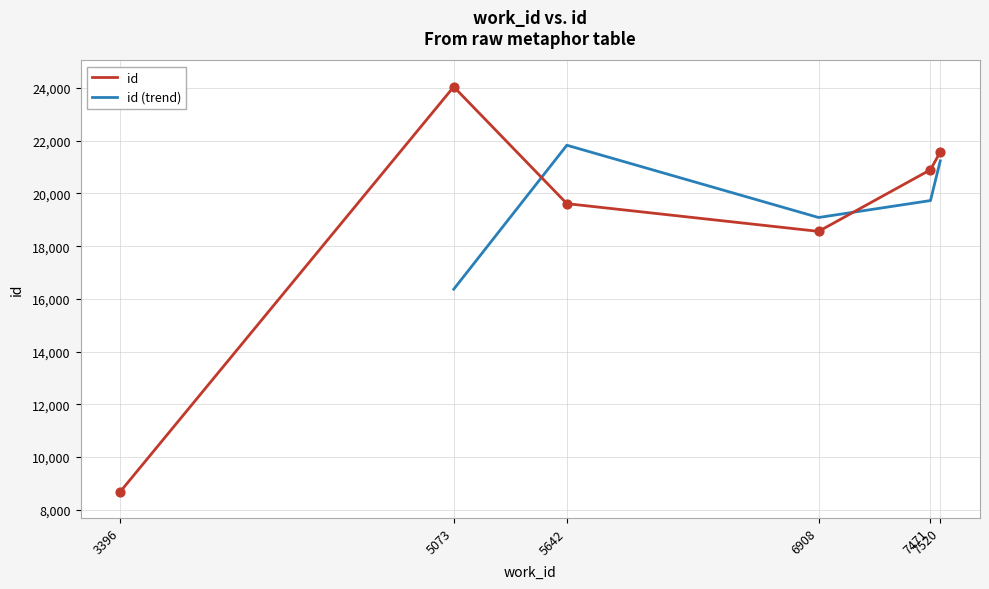

Between 5642 and 7471, which is larger?

7471